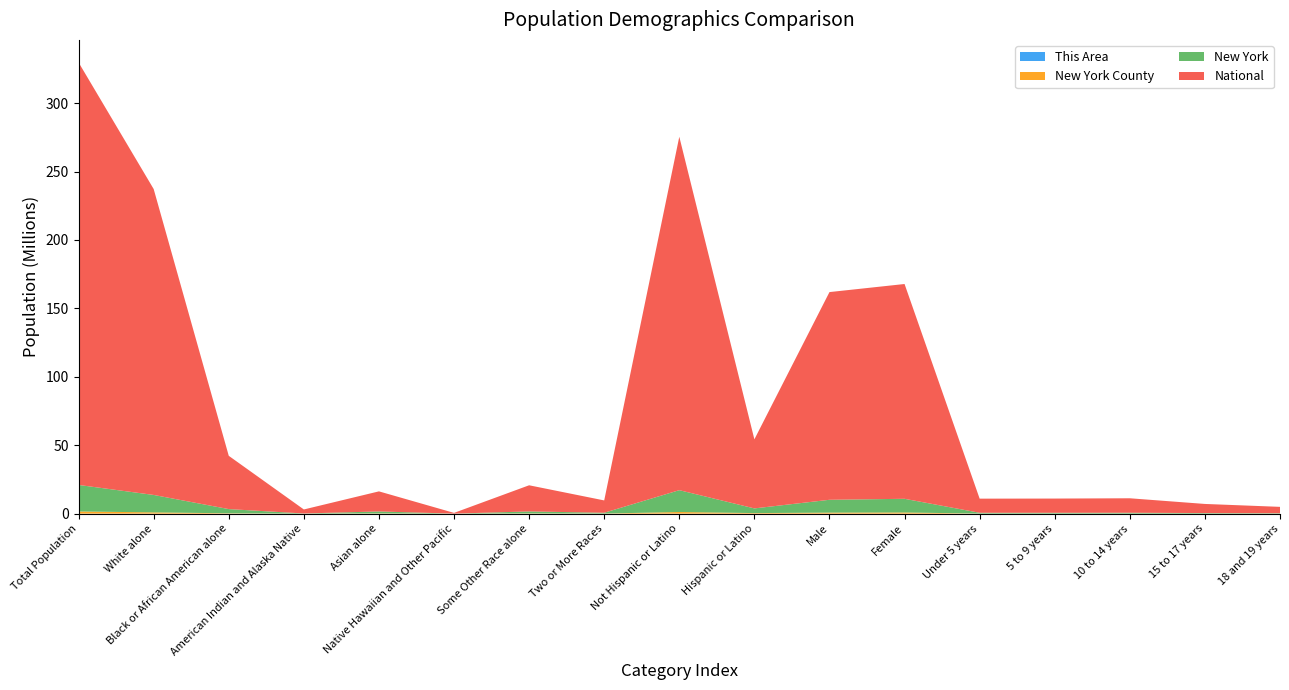

Reading left to right, transcribe all the data shown in this chart.

This Area: 7476	5319	252	6	1442	7	156	294	6910	566	3703	3773	127	56	43	10	132
New York County: 1585873	911073	246687	8669	179552	873	175696	63323	1182296	403577	744441	841432	39065	31058	29474	19338	17579
New York: 19378102	12740974	3073800	106906	1420244	8766	1441563	585849	15961180	3416922	9377147	10000955	590879	594362	619243	406797	292751
National: 308745538	223553265	38929319	2932248	14674252	540013	19107368	9009073	258267944	50477594	151781326	156964212	10319427	10389638	10579862	6656209	4647457